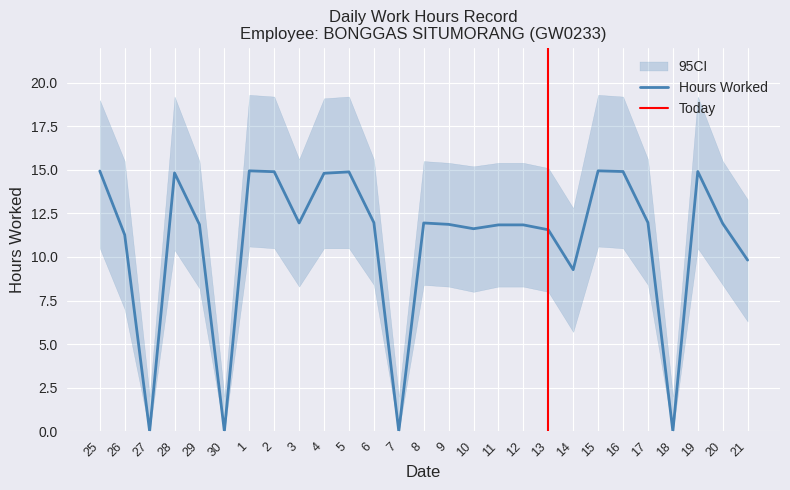

Reading left to right, list all the values displayed in this chart.

Low: 25=14.9	26=11.3	27=0.0	28=14.8	29=11.9	30=0.0	1=14.9	2=14.9	3=11.9	4=14.8	5=14.9	6=12.0	7=0.0	8=11.9	9=11.9	10=11.6	11=11.8	12=11.8	13=11.6	14=9.3	15=14.9	16=14.9	17=12.0	18=0.0	19=14.9	20=11.9	21=9.8
CI_upper: 25=19.0	26=15.5	27=2.0	28=19.2	29=15.5	30=2.0	1=19.3	2=19.2	3=15.6	4=19.1	5=19.2	6=15.6	7=2.0	8=15.5	9=15.4	10=15.2	11=15.4	12=15.4	13=15.1	14=12.8	15=19.3	16=19.2	17=15.6	18=2.0	19=19.2	20=15.5	21=13.3
CI_lower: 25=10.5	26=7.0	27=0.0	28=10.4	29=8.2	30=0.0	1=10.6	2=10.5	3=8.3	4=10.5	5=10.5	6=8.4	7=0.0	8=8.4	9=8.3	10=8.0	11=8.3	12=8.3	13=8.0	14=5.7	15=10.6	16=10.5	17=8.4	18=0.0	19=10.5	20=8.4	21=6.3